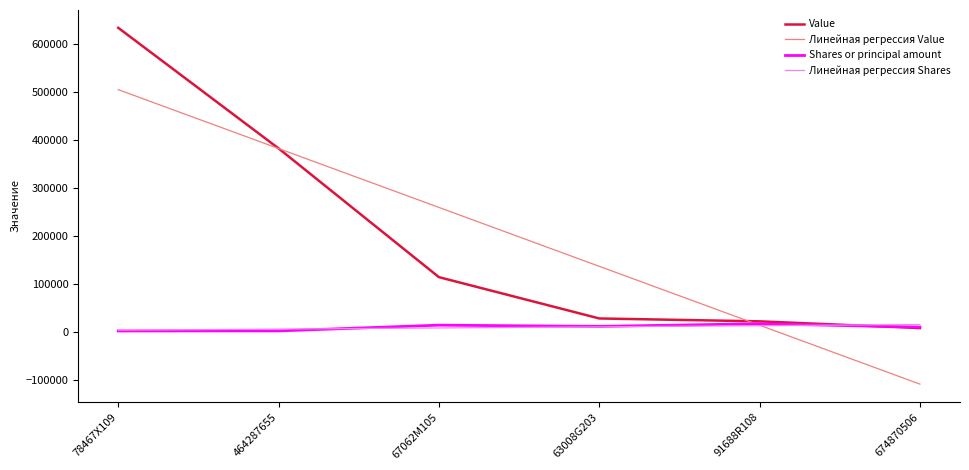

True or false: Value has a value of 197189.7 at 78467X109.

False